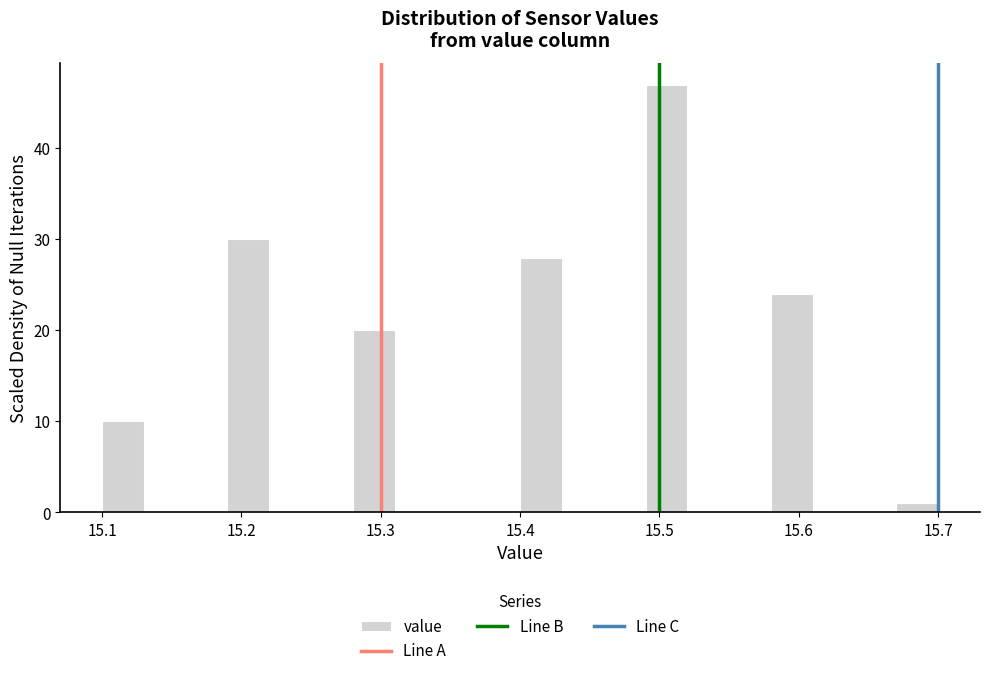

Read against the x-axis, roughly where is the centre of the tallest bar?

15.51